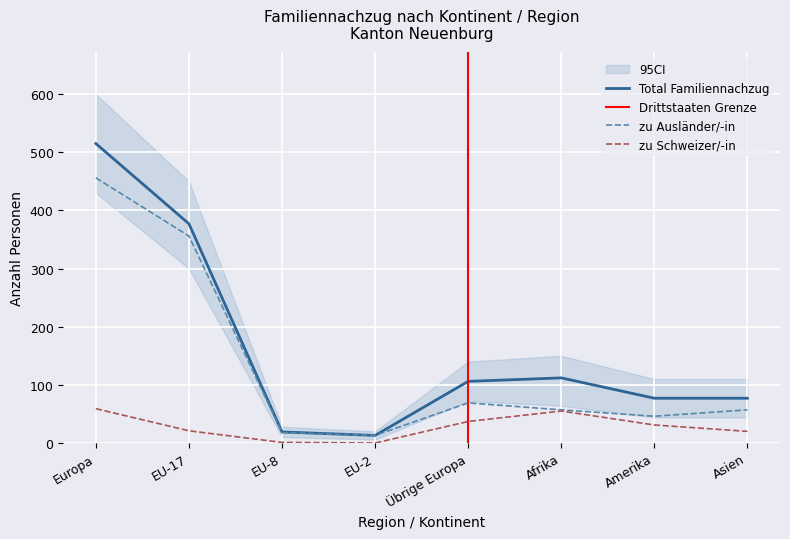

What is the difference between the maximum and minimum values in the Total Familiennachzug series?

502